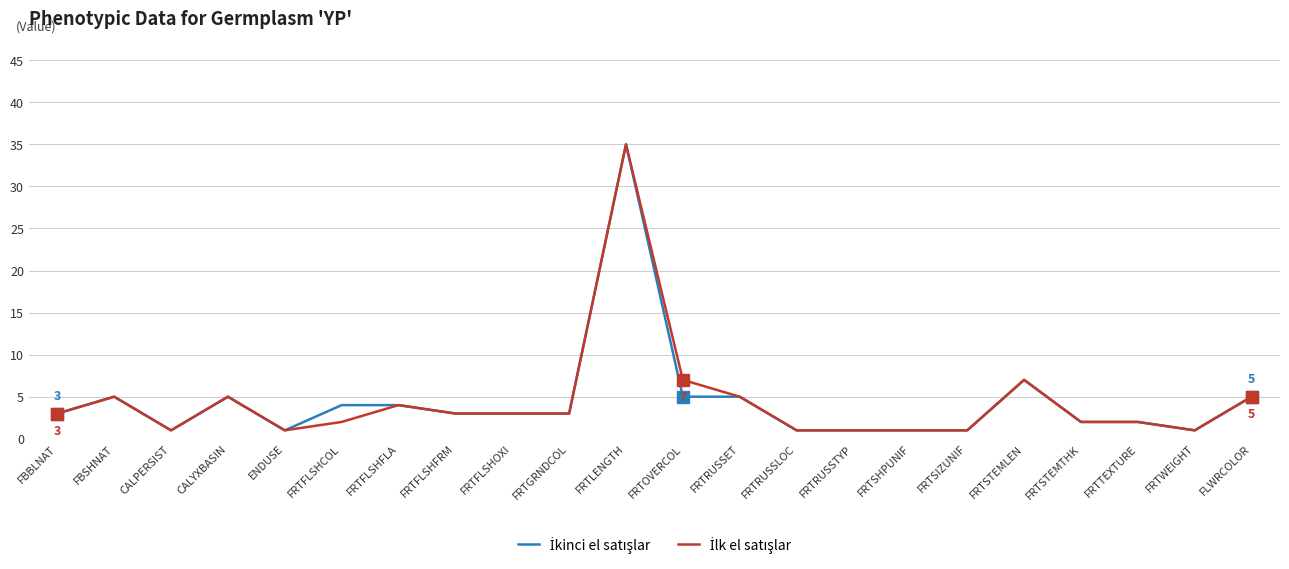

What is the total value across all series at FBBLNAT?

6